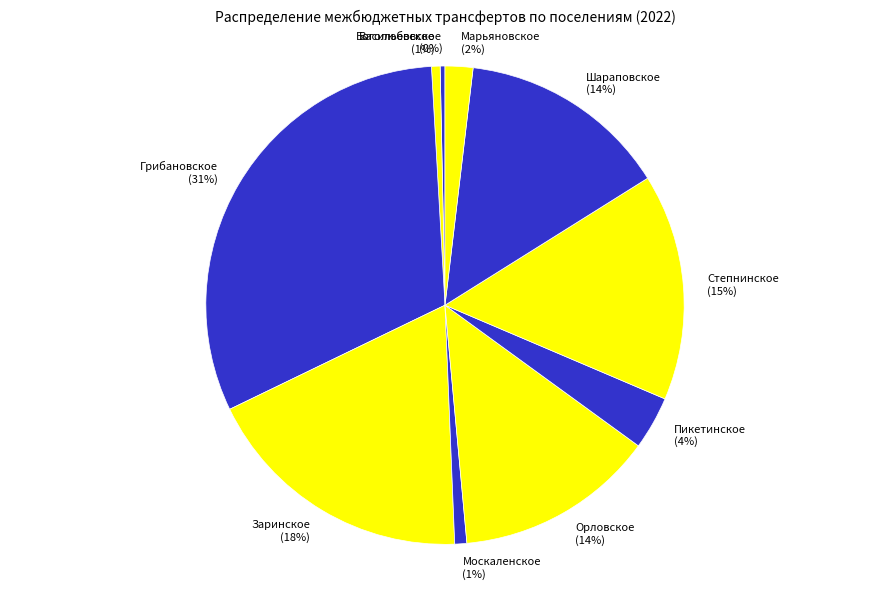

How many segments does this pie chart have?

10